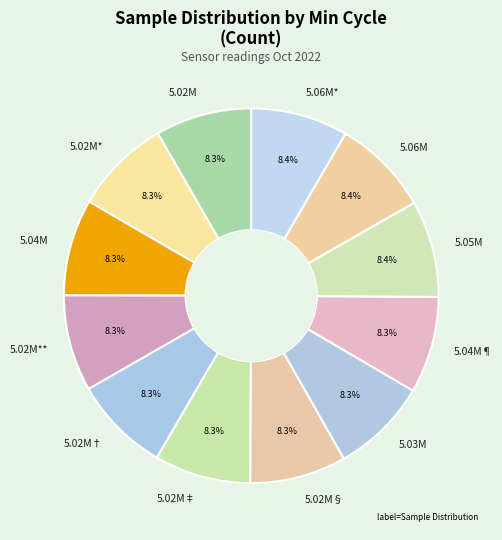

Approximately how many times larger is the value at 5.02M† compared to 5.06M?

1.0